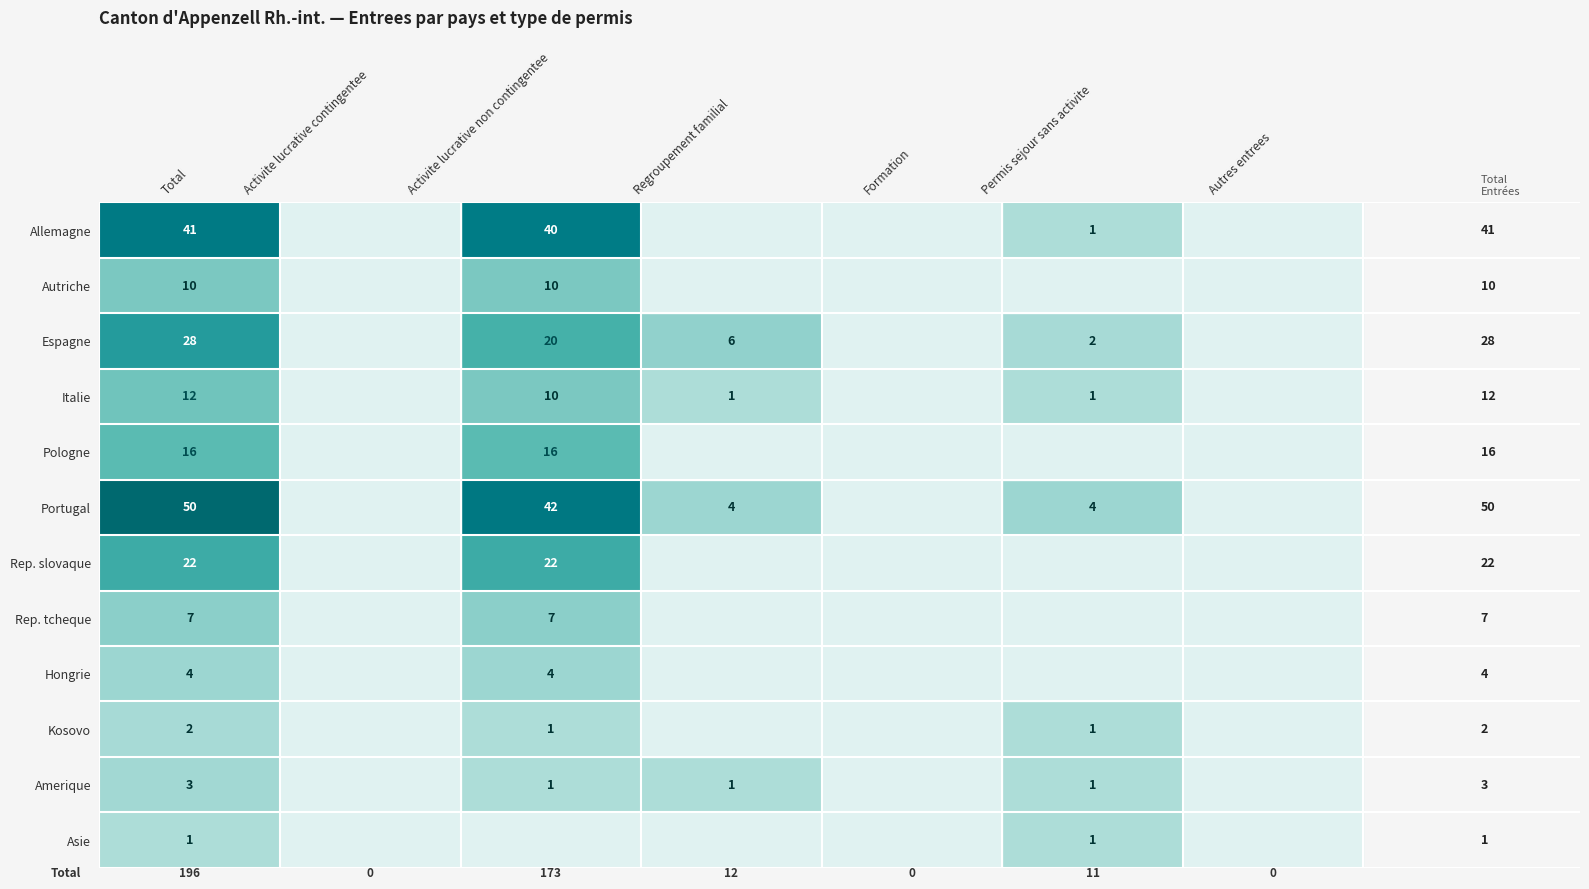

How many distinct data groups are displayed?

12